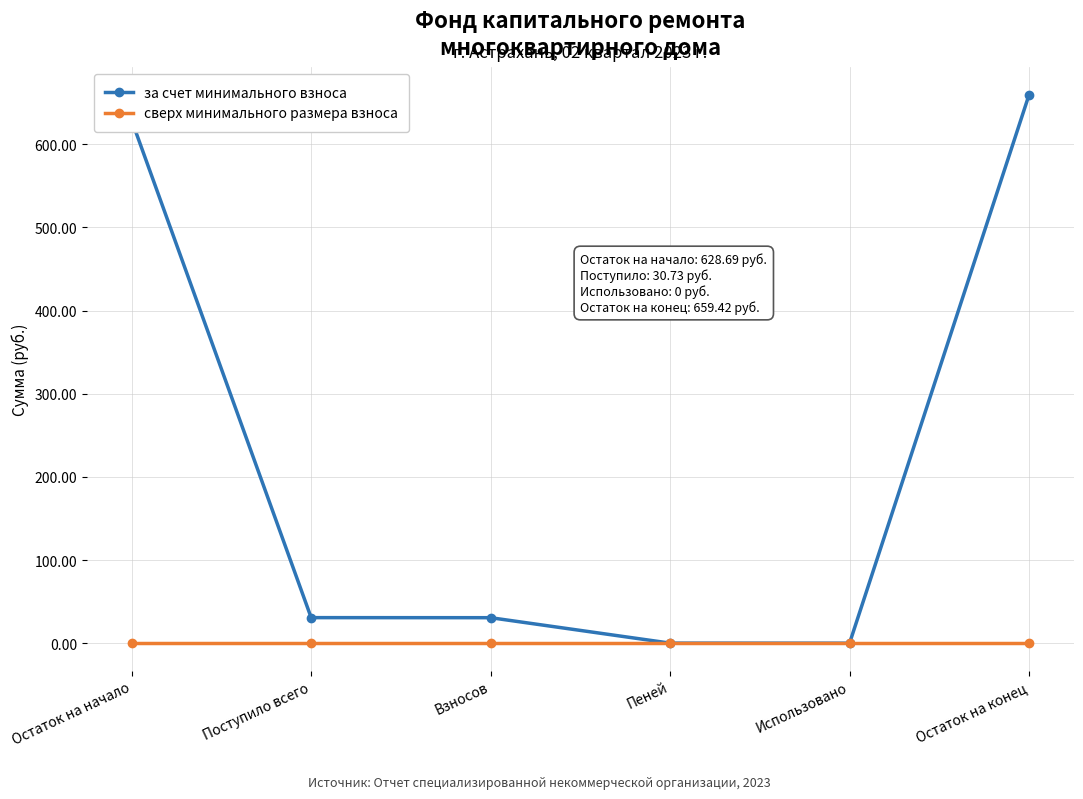

What is the maximum value shown in the chart?

659.4